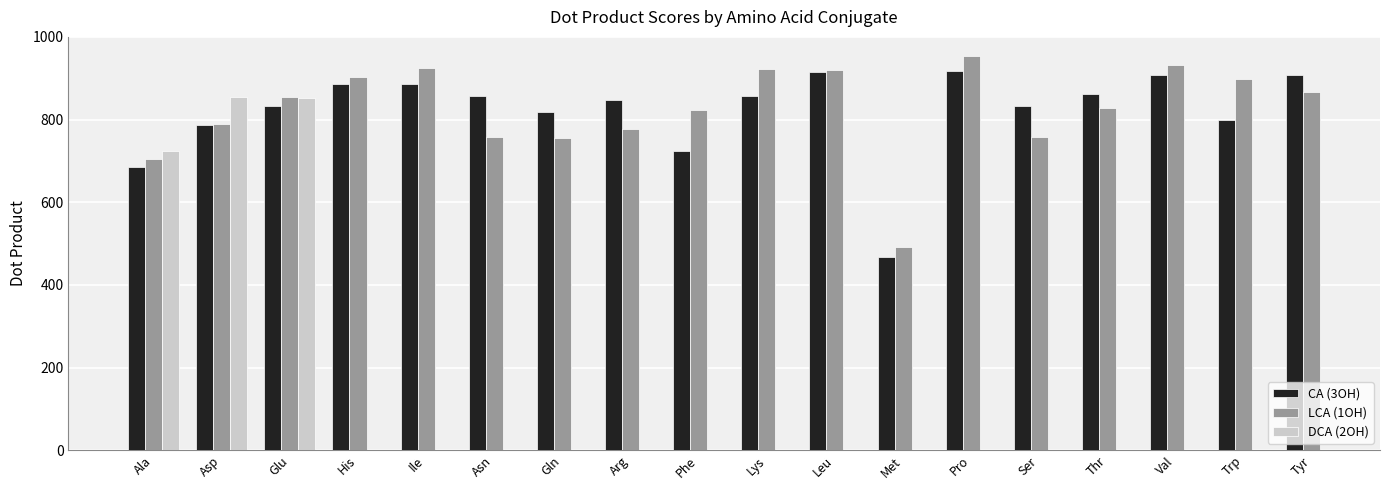

What is the difference between the LCA (1OH) values at Trp and Lys?

24